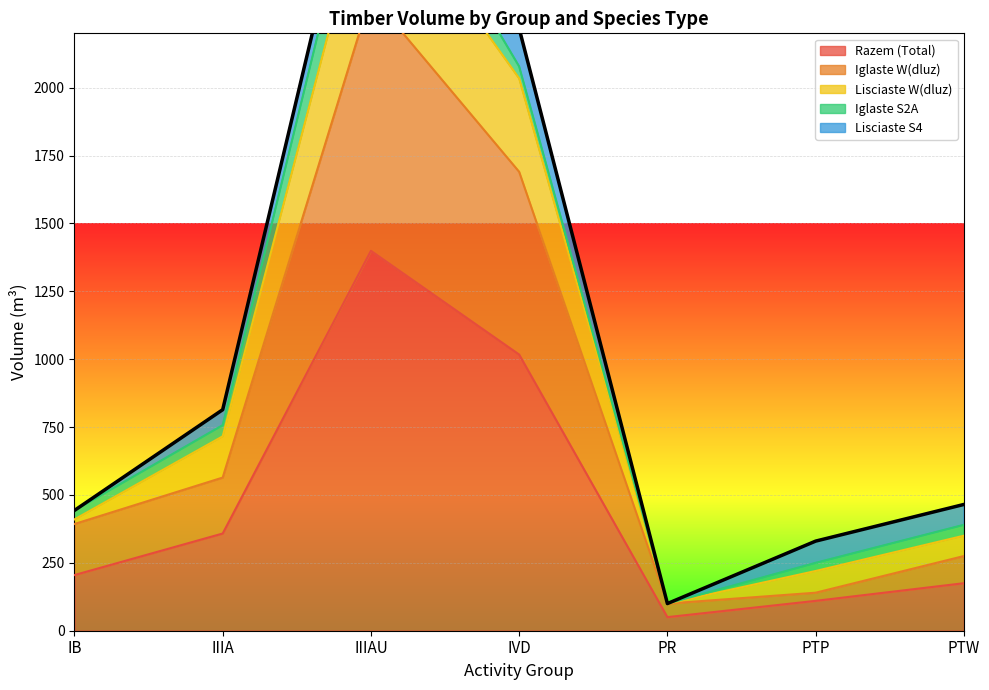

True or false: Lisciaste W(dluz) and Iglaste W(dluz) intersect in this chart.

False